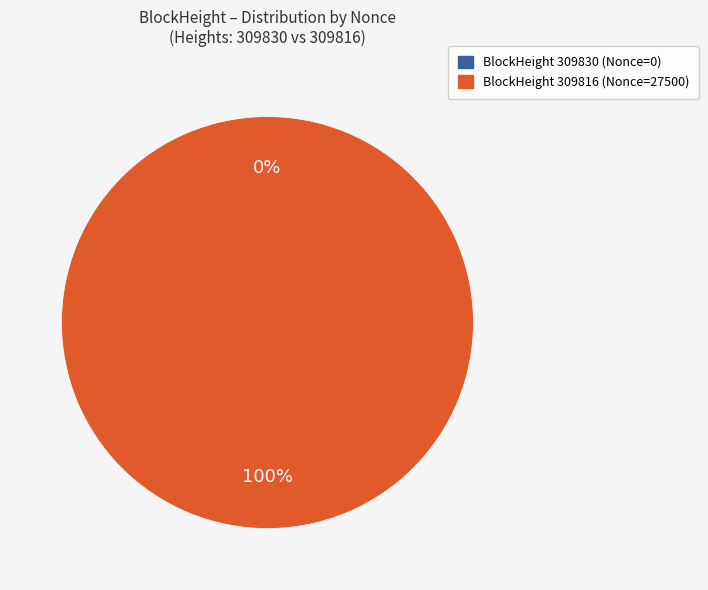

Which slice represents more than half of the pie?

309816